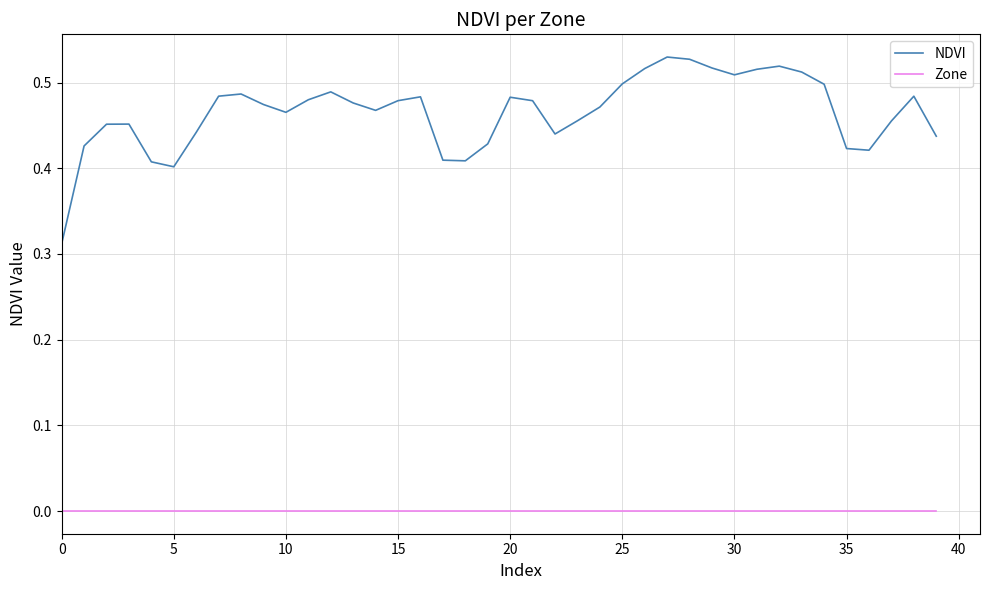

List the series in order of their peak value, lowest first.

Zone, NDVI